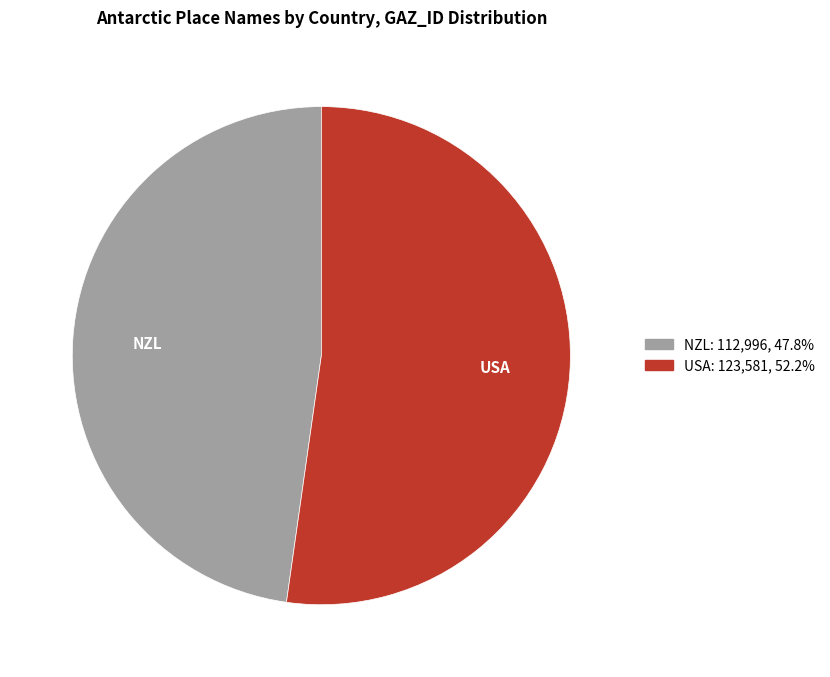

Is there a majority slice in this chart?

Yes